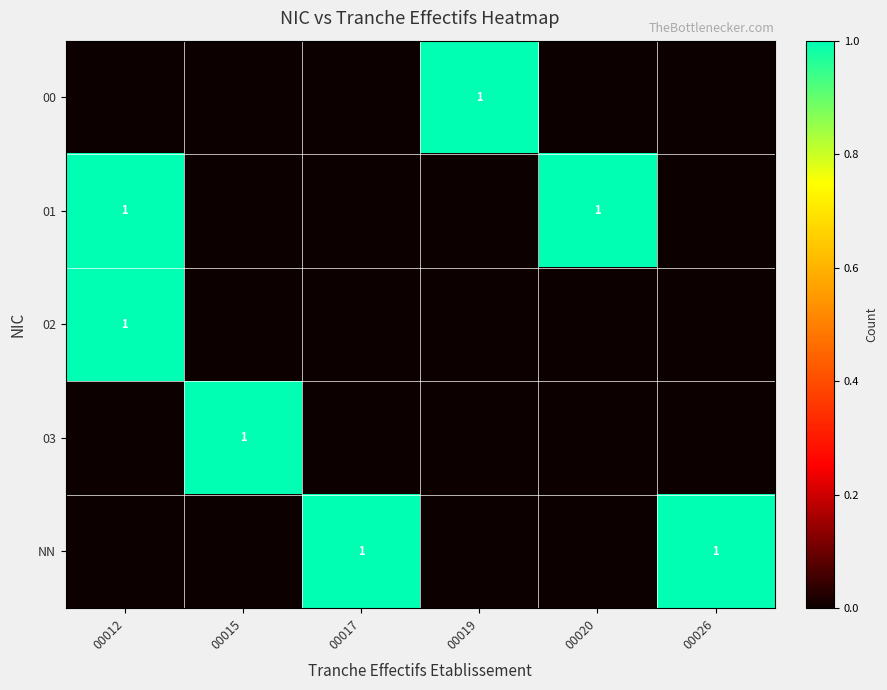

The value of 03 at 00015 is 2. True or false?

False